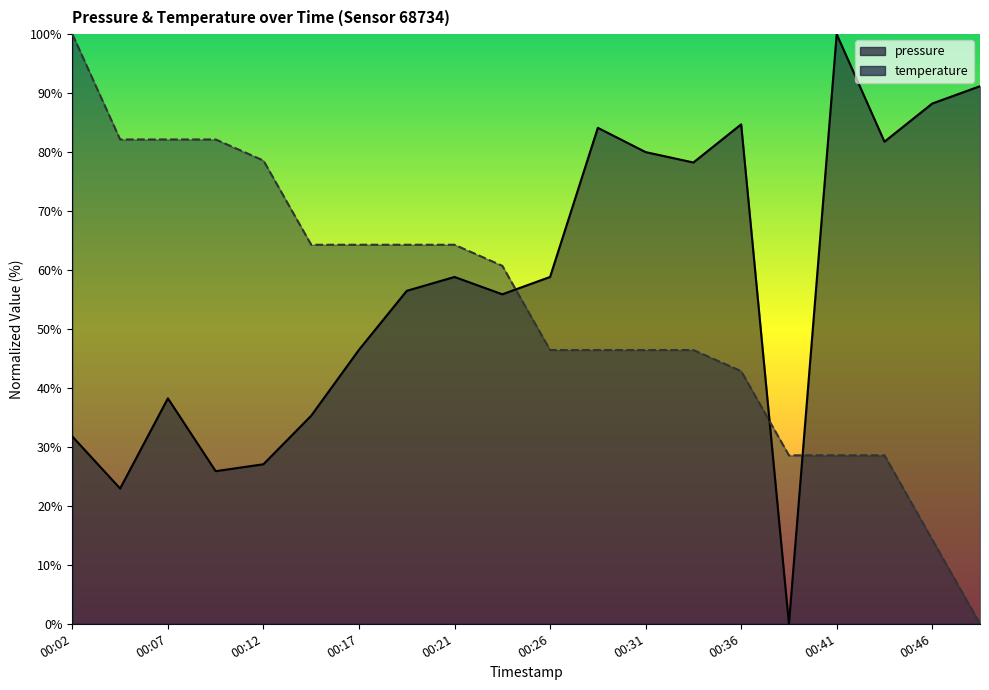

Reading left to right, what are all the values shown in this chart?

pressure: 00:02=31.8	00:04=22.9	00:07=38.2	00:09=25.9	00:12=27.1	00:14=35.3	00:17=46.5	00:19=56.5	00:21=58.8	00:24=55.9	00:26=58.8	00:29=84.1	00:31=80.0	00:34=78.2	00:36=84.7	00:39=0.0	00:41=100.0	00:44=81.8	00:46=88.2	00:48=91.2
temperature: 00:02=100.0	00:04=82.1	00:07=82.1	00:09=82.1	00:12=78.6	00:14=64.3	00:17=64.3	00:19=64.3	00:21=64.3	00:24=60.7	00:26=46.4	00:29=46.4	00:31=46.4	00:34=46.4	00:36=42.9	00:39=28.6	00:41=28.6	00:44=28.6	00:46=14.3	00:48=0.0